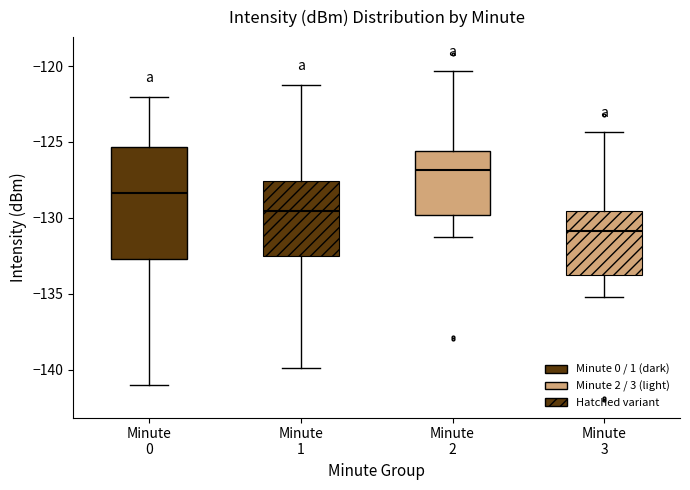

Reading left to right, transcribe this box plot: for each box, give where its median line is, the range the box spans, and where its two whiskers end, as read against the y-axis. The values are not printed on the chart, so give them approximately, as read against the axis.

Minute 0: median -128.5, box -132.5 to -125.5, whiskers -141.0 to -122.0
Minute 1: median -129.5, box -132.5 to -127.5, whiskers -140.0 to -121.0
Minute 2: median -127.0, box -130.0 to -125.5, whiskers -131.0 to -120.5
Minute 3: median -131.0, box -134.0 to -129.5, whiskers -135.0 to -124.5